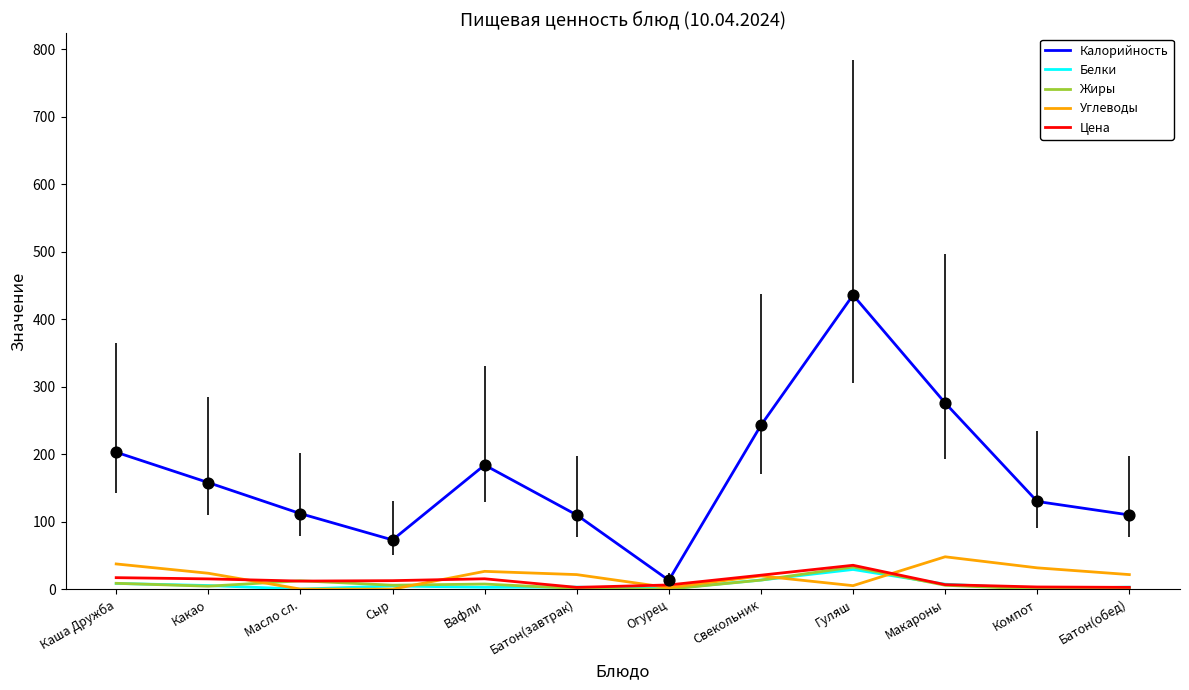

At how many categories does at least one series exceed 170?

5